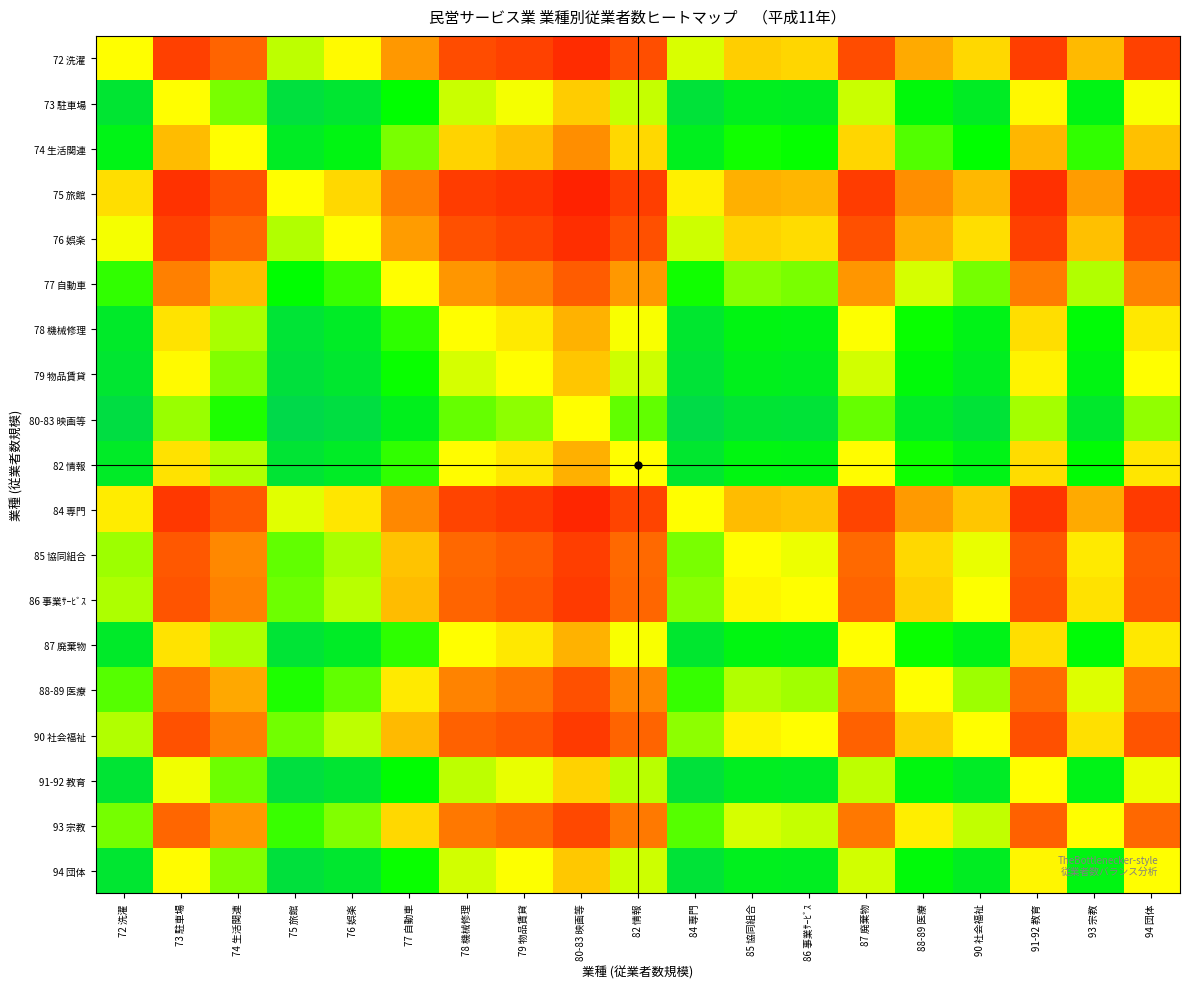

At which category is the sum across all series the highest?

75 旅館